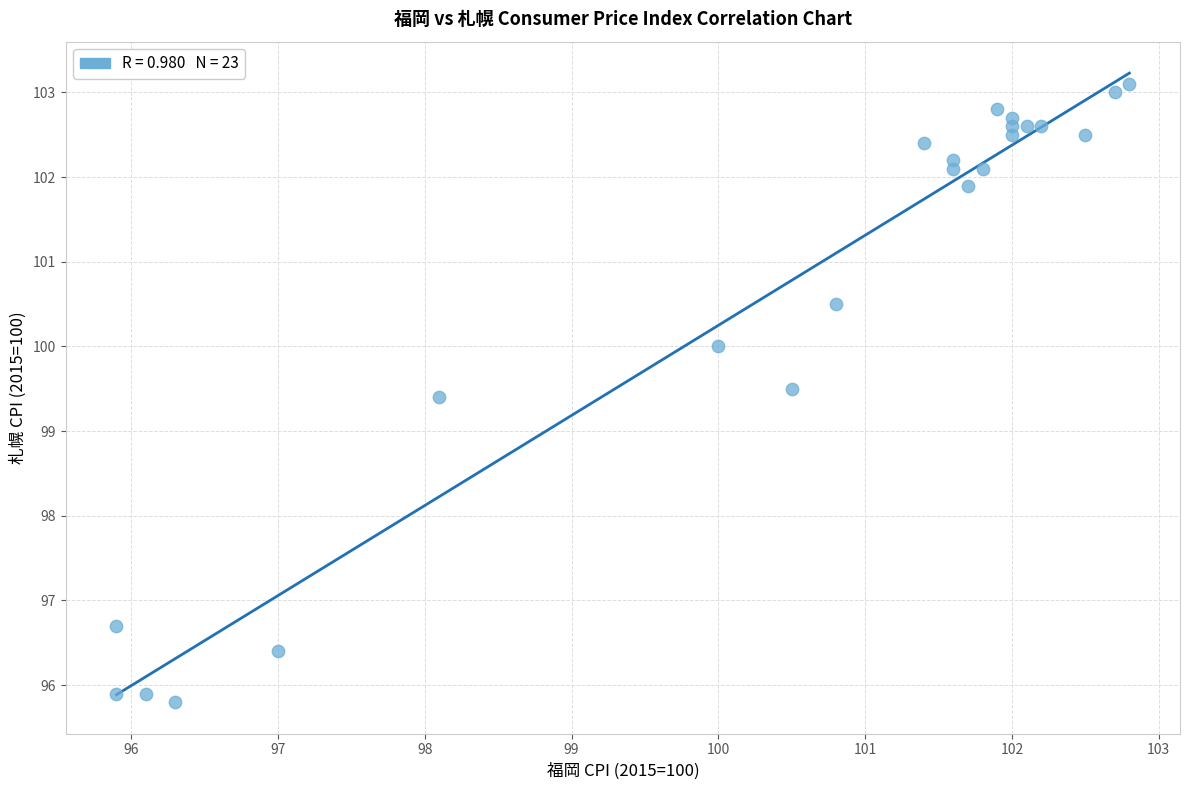

What is the range of Y values (max minus min)?

7.3